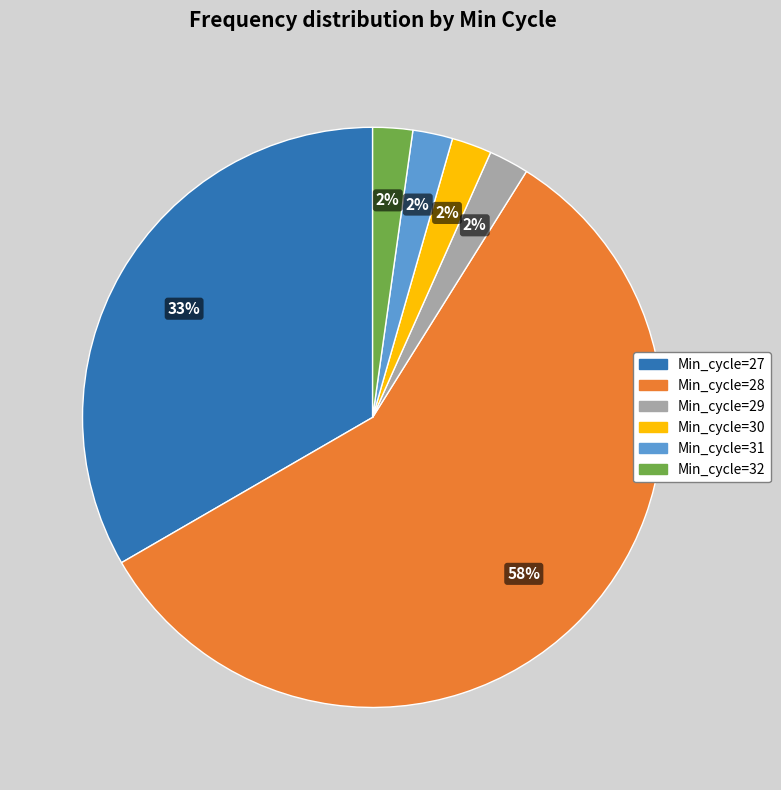

To the nearest percent, what is the combined percentage of Min_cycle=31 and Min_cycle=30?

4%